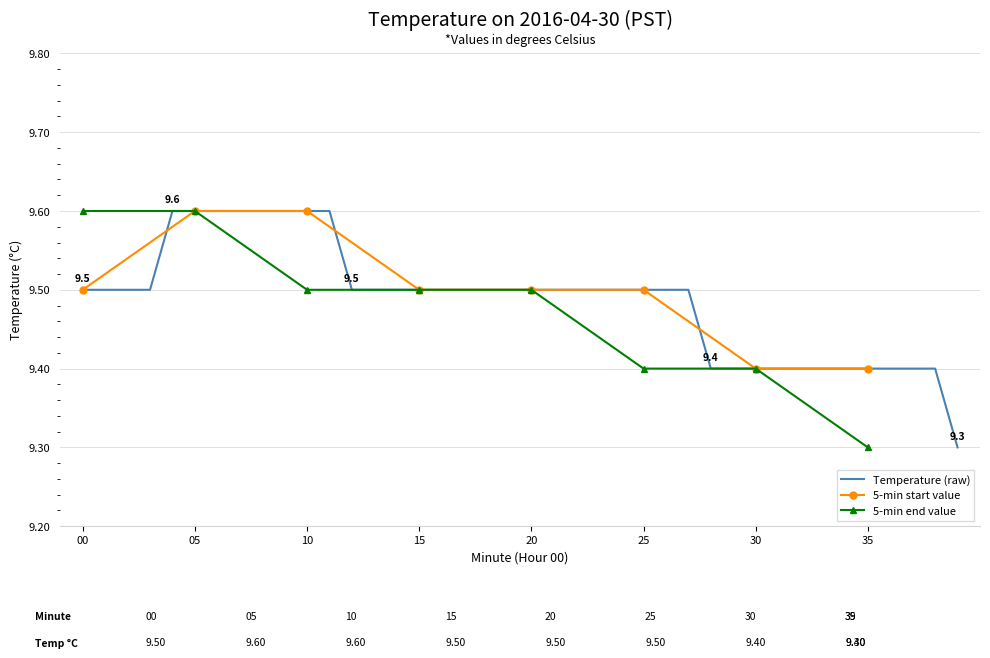

What is the lowest value of the 5-min end value series?

9.3